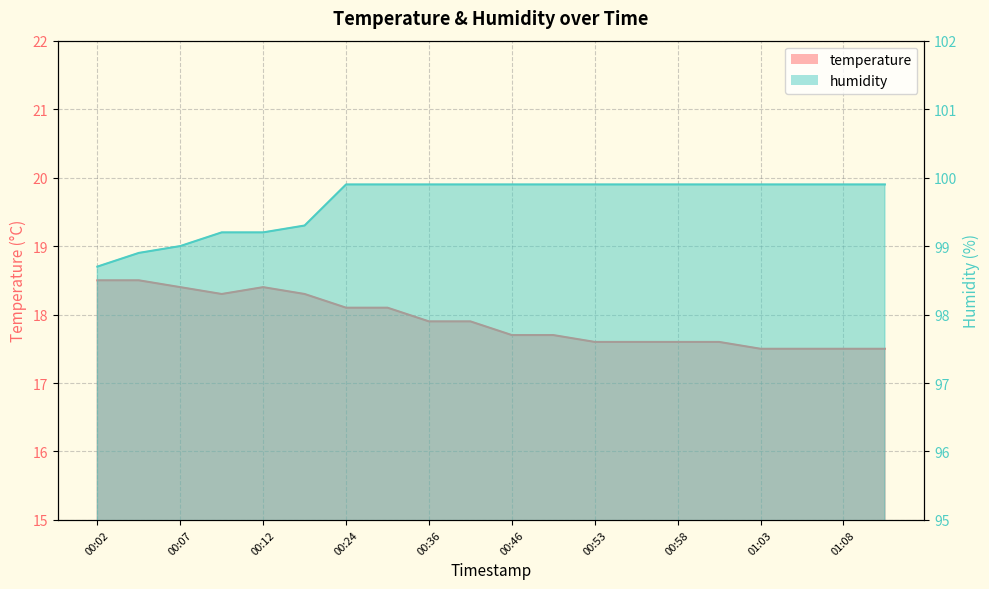

What is the label of the 16th point from the left?

01:01